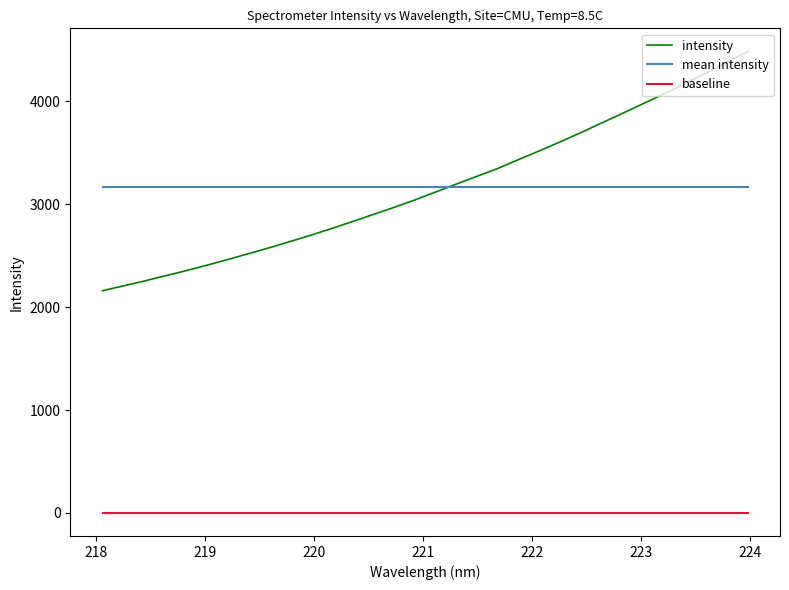

List the series in order of their peak value, lowest first.

baseline, mean intensity, intensity